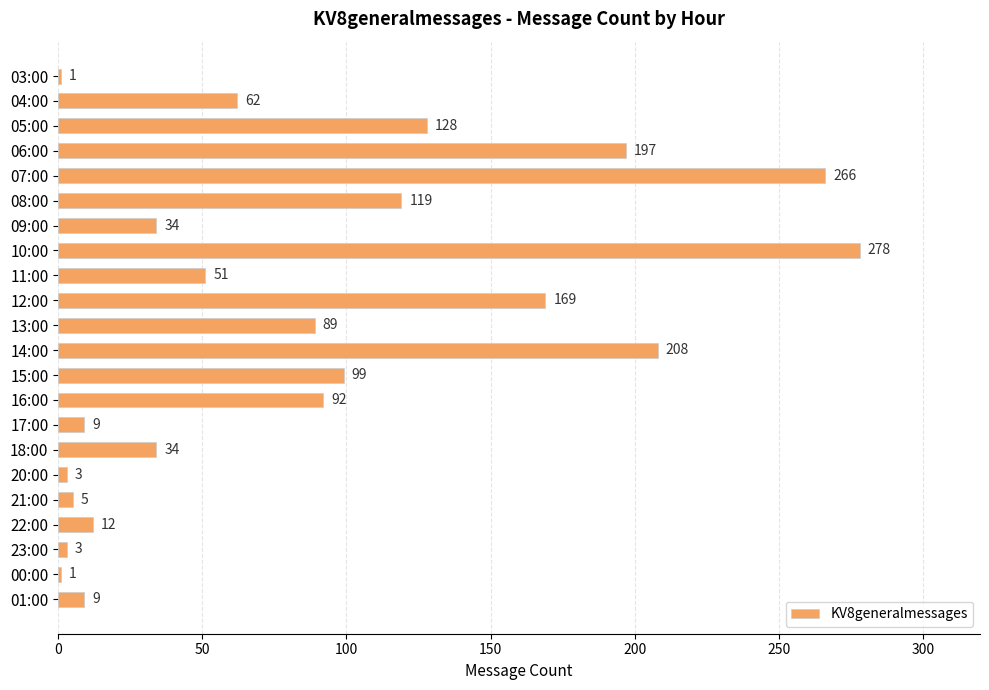

Between 08:00 and 18:00, which is larger?

08:00